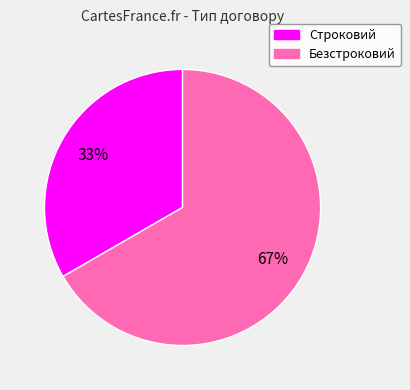

What is the largest slice in the pie chart?

Безстроковий